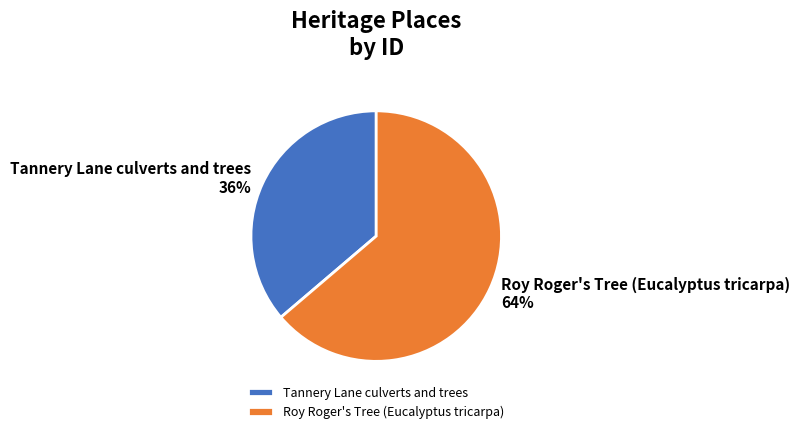

To the nearest percent, what portion does Tannery Lane culverts and trees represent?

36%